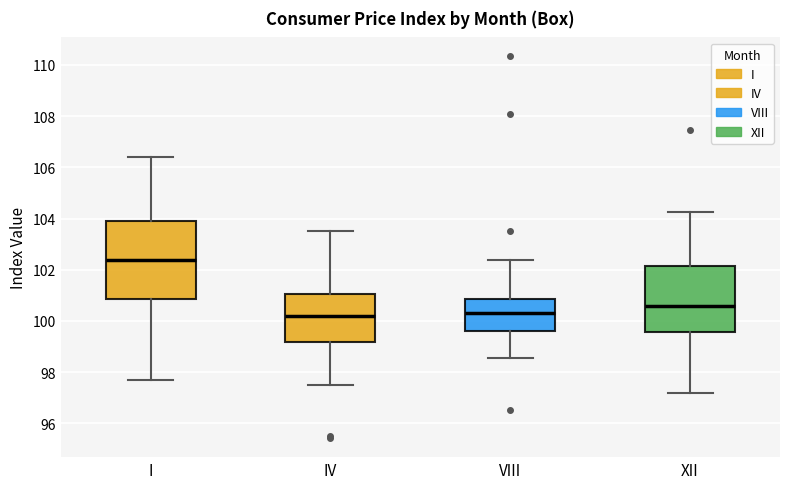

Reading left to right, read every box against the y-axis: the position of its median line, the range the box covers, and the ends of its whiskers. The values are not printed on the chart, so give them approximately, as read against the axis.

I: median 102.4, box 100.8 to 104.0, whiskers 97.6 to 106.4
IV: median 100.2, box 99.2 to 101.0, whiskers 97.4 to 103.6
VIII: median 100.4, box 99.6 to 100.8, whiskers 98.6 to 102.4
XII: median 100.6, box 99.6 to 102.2, whiskers 97.2 to 104.2